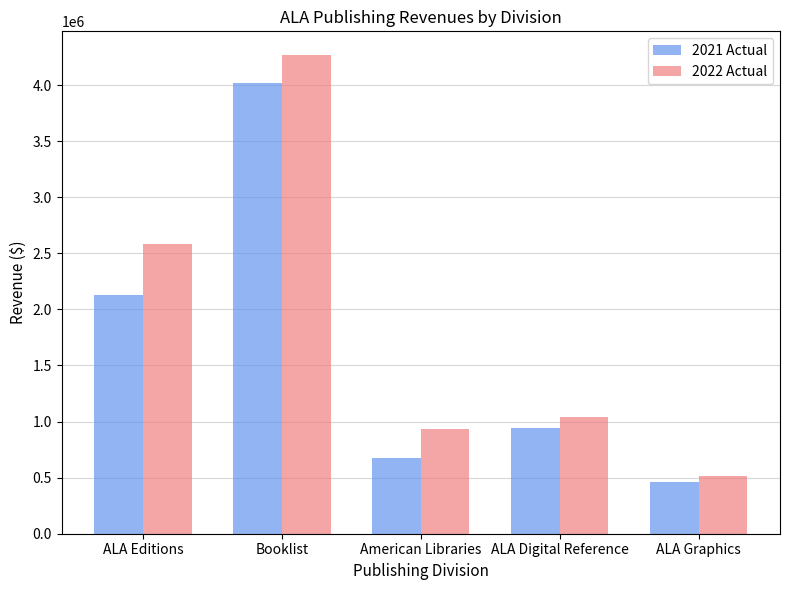

At which label is 2021 Actual closest to 2237690?

ALA Editions